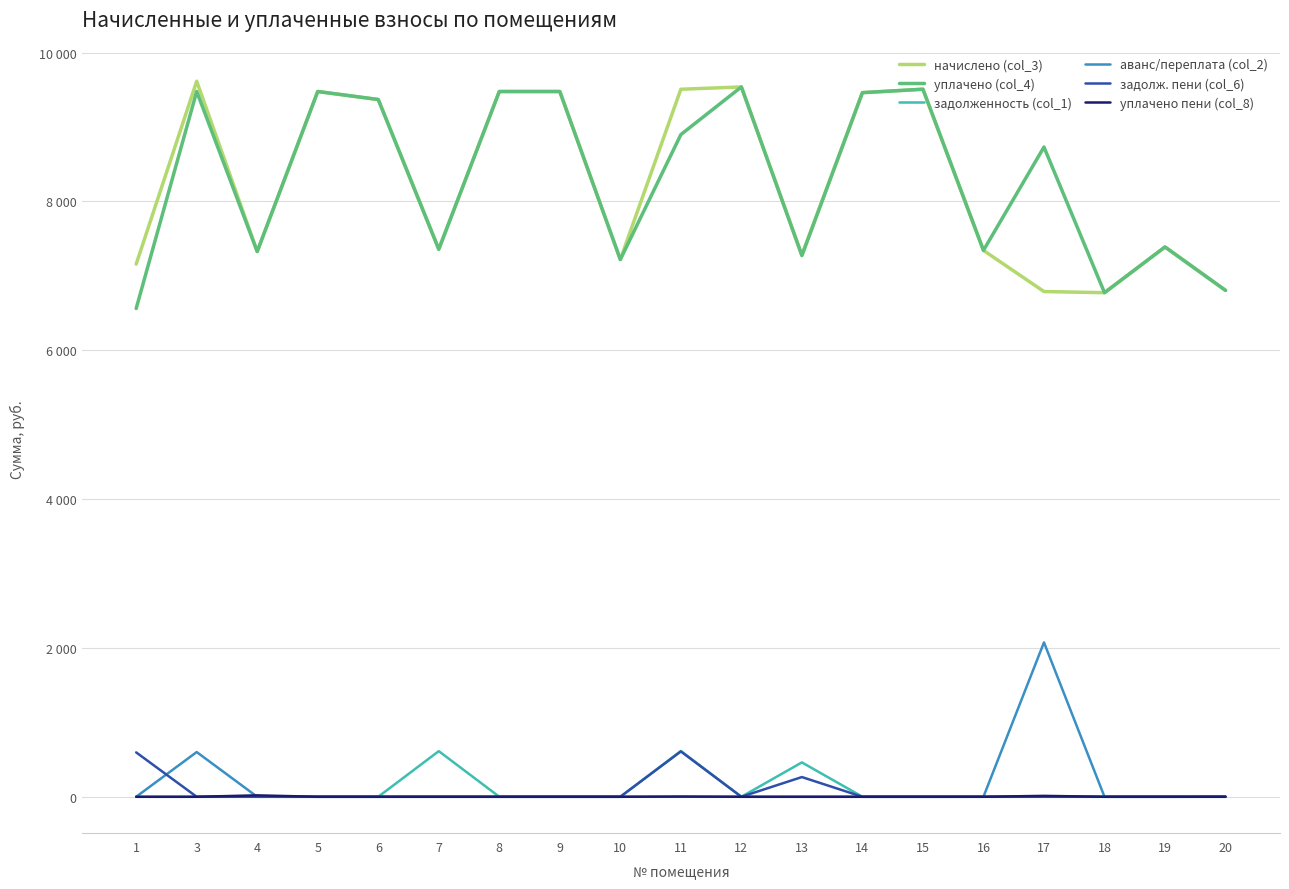

True or false: начислено (col_3) and уплачено пени (col_8) intersect in this chart.

False